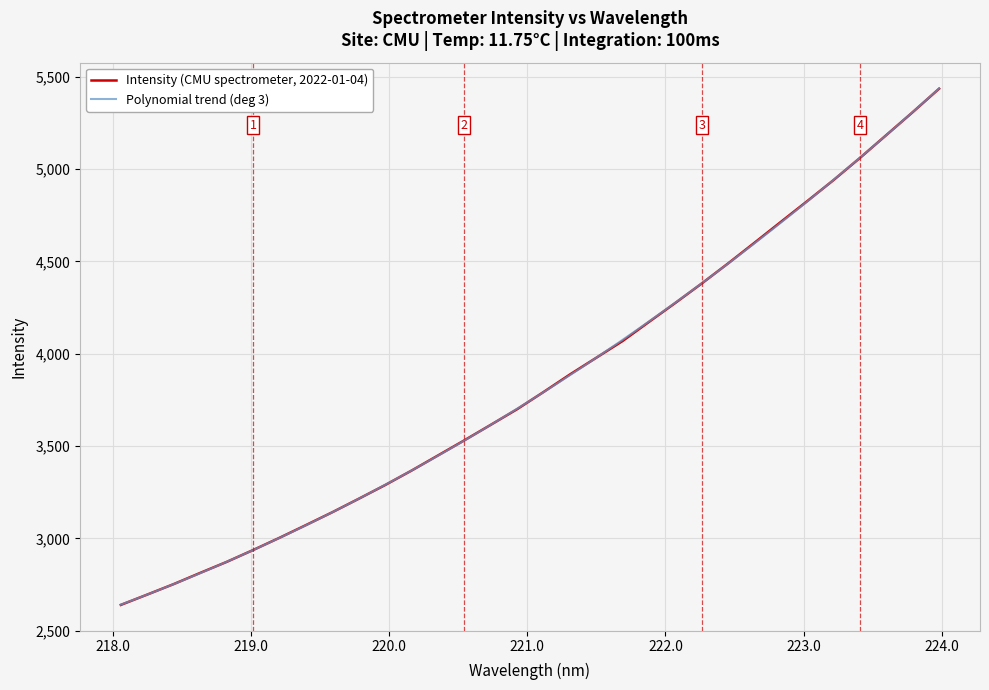

List the labels in order of value, largest first.

223.9802, 223.7895, 223.5987, 223.408, 223.2172, 223.0264, 222.8355, 222.6447, 222.4538, 222.263, 222.0721, 221.8812, 221.6902, 221.4993, 221.3083, 221.1174, 220.9264, 220.7354, 220.5444, 220.3533, 220.1623, 219.9712, 219.7801, 219.589, 219.3979, 219.2067, 219.0156, 218.8244, 218.6332, 218.442, 218.2508, 218.0596